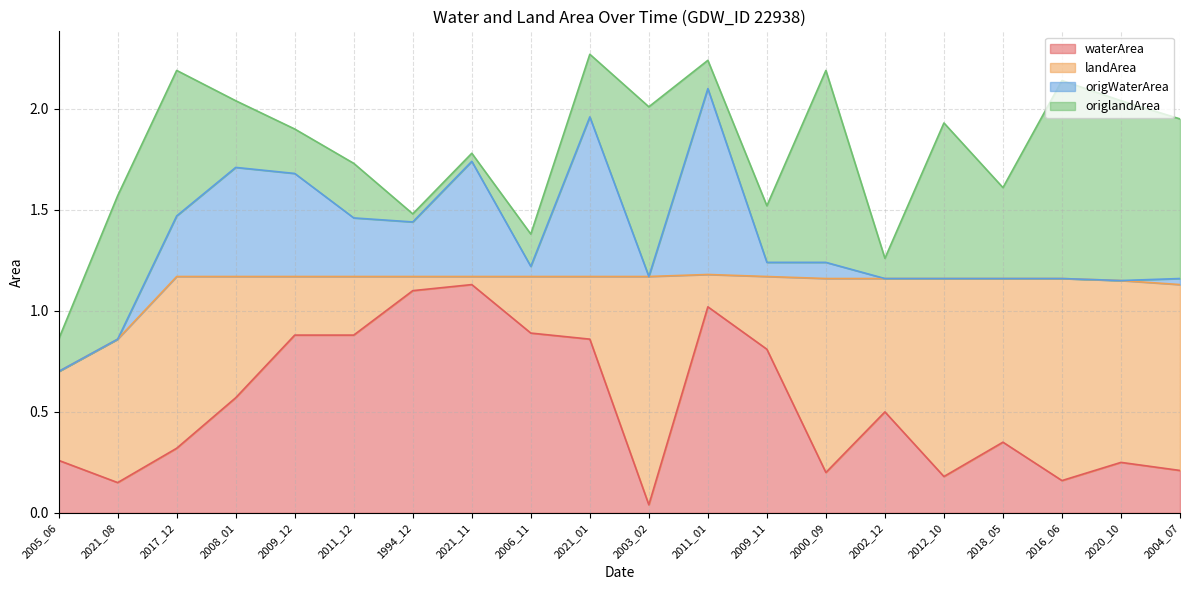

What is the difference between the landArea values at 2018_05 and 2012_10?

0.2